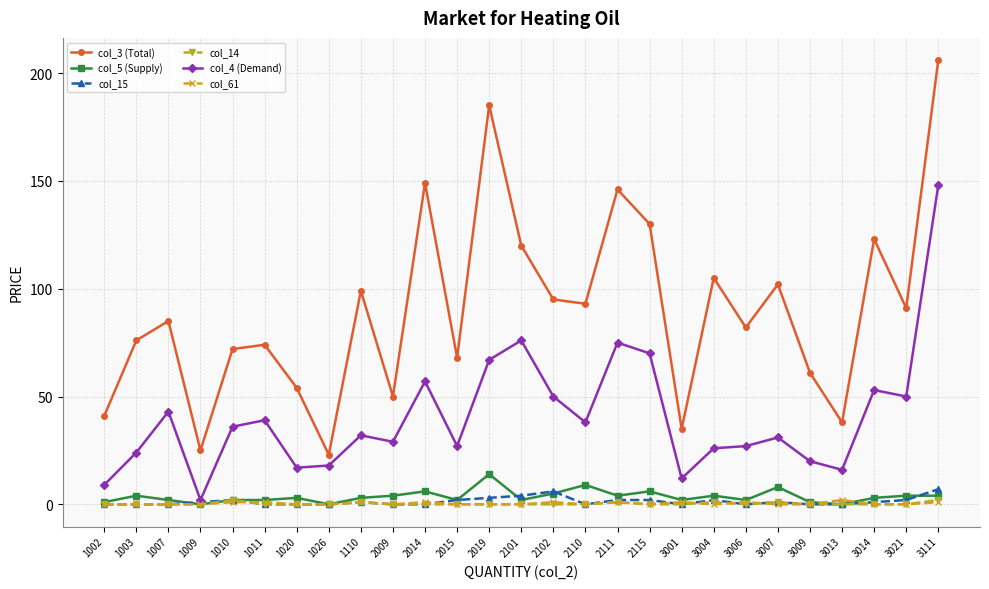

Is the value of col_15 at 1009 greater than the value of col_3 (Total) at 1110?

No